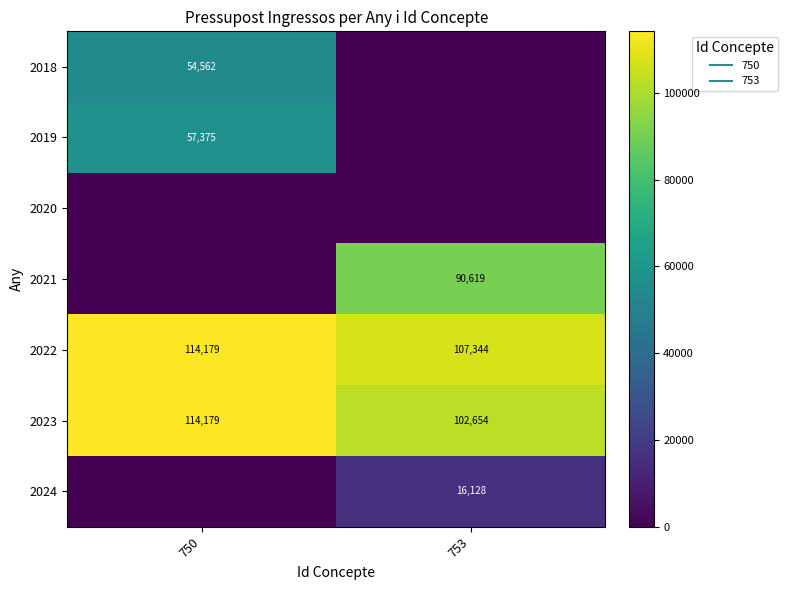

What is the total value across all series at 750?

340294.8